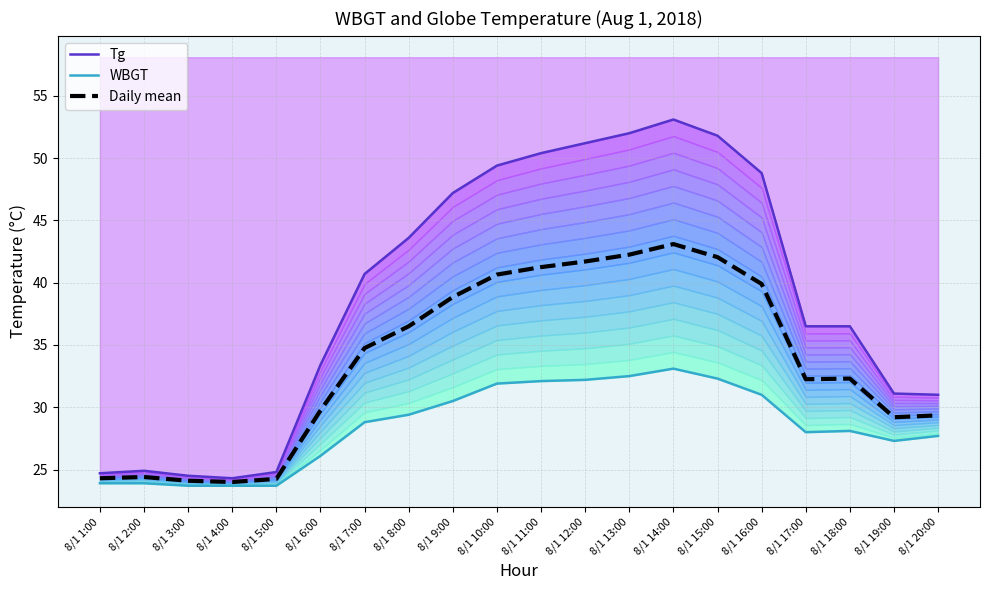

Reading right to left, extract all data points from this chart.

Tg: 8/1 20:00=31.0	8/1 19:00=31.1	8/1 18:00=36.5	8/1 17:00=36.5	8/1 16:00=48.8	8/1 15:00=51.8	8/1 14:00=53.1	8/1 13:00=52.0	8/1 12:00=51.2	8/1 11:00=50.4	8/1 10:00=49.4	8/1 9:00=47.2	8/1 8:00=43.6	8/1 7:00=40.7	8/1 6:00=33.4	8/1 5:00=24.8	8/1 4:00=24.3	8/1 3:00=24.5	8/1 2:00=24.9	8/1 1:00=24.7
WBGT: 8/1 20:00=27.7	8/1 19:00=27.3	8/1 18:00=28.1	8/1 17:00=28.0	8/1 16:00=31.0	8/1 15:00=32.3	8/1 14:00=33.1	8/1 13:00=32.5	8/1 12:00=32.2	8/1 11:00=32.1	8/1 10:00=31.9	8/1 9:00=30.5	8/1 8:00=29.4	8/1 7:00=28.8	8/1 6:00=26.1	8/1 5:00=23.7	8/1 4:00=23.7	8/1 3:00=23.7	8/1 2:00=23.9	8/1 1:00=23.9
Daily mean: 8/1 20:00=29.4	8/1 19:00=29.2	8/1 18:00=32.3	8/1 17:00=32.2	8/1 16:00=39.9	8/1 15:00=42.0	8/1 14:00=43.1	8/1 13:00=42.2	8/1 12:00=41.7	8/1 11:00=41.2	8/1 10:00=40.6	8/1 9:00=38.9	8/1 8:00=36.5	8/1 7:00=34.8	8/1 6:00=29.8	8/1 5:00=24.2	8/1 4:00=24.0	8/1 3:00=24.1	8/1 2:00=24.4	8/1 1:00=24.3